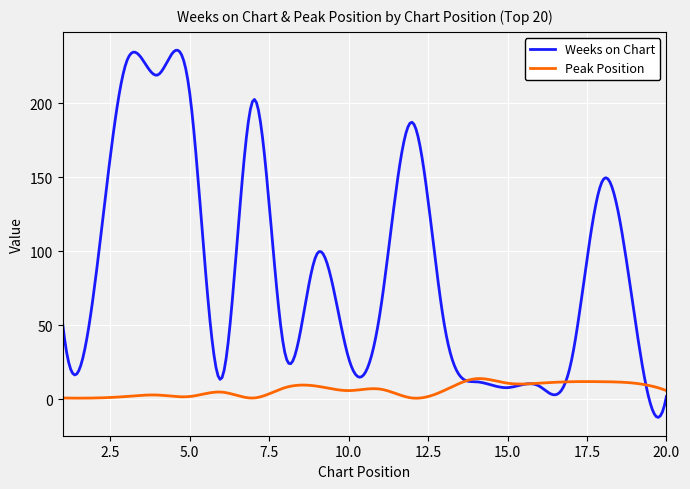

What is the smallest value displayed?

-12.1